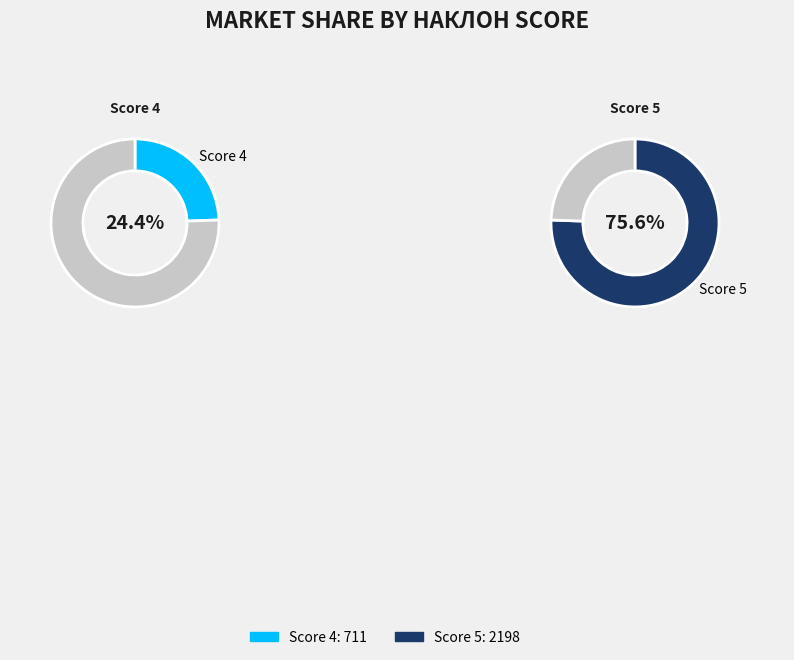

Does 4 represent more than half of the total?

No